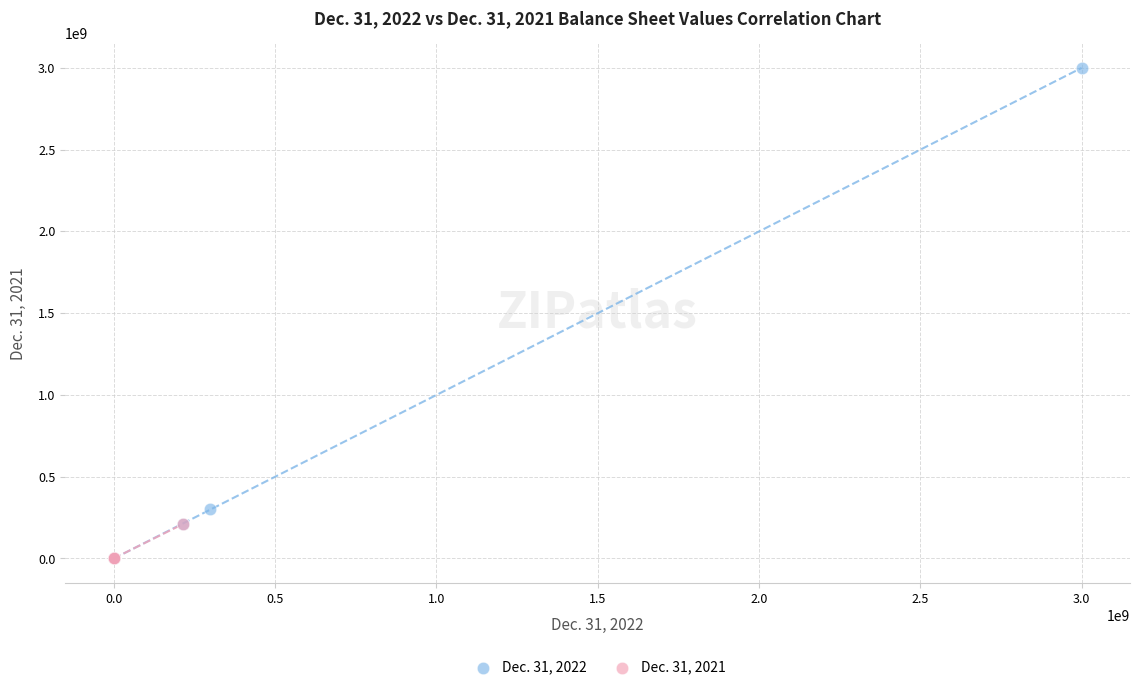

Which series contains the highest Y value?

Dec. 31, 2022